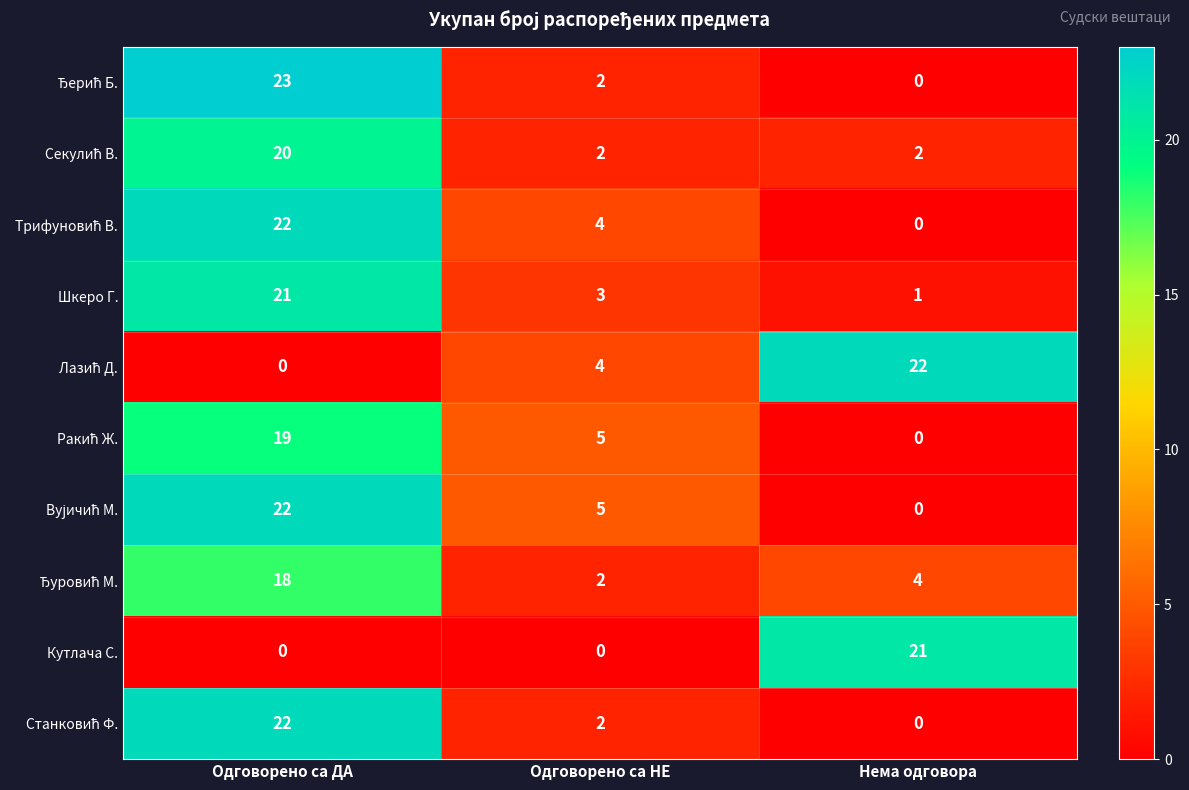

The value of Кутлача С. at Одговорено са ДА is 0. True or false?

True